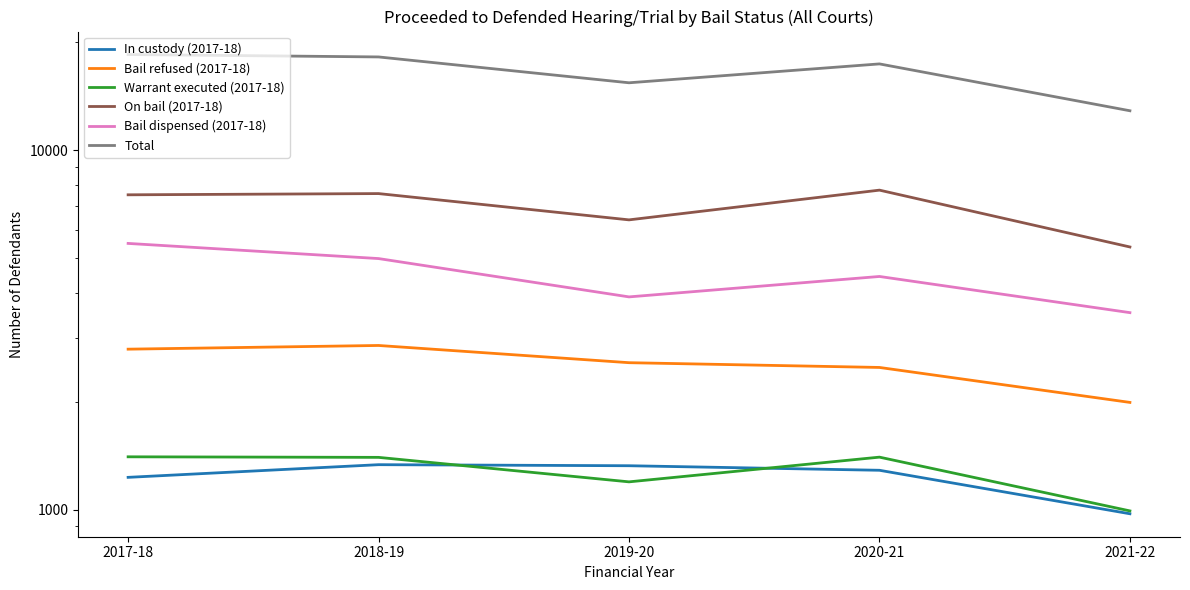

What is the difference between the Bail refused (2017-18) values at 2020-21 and 2018-19?

376